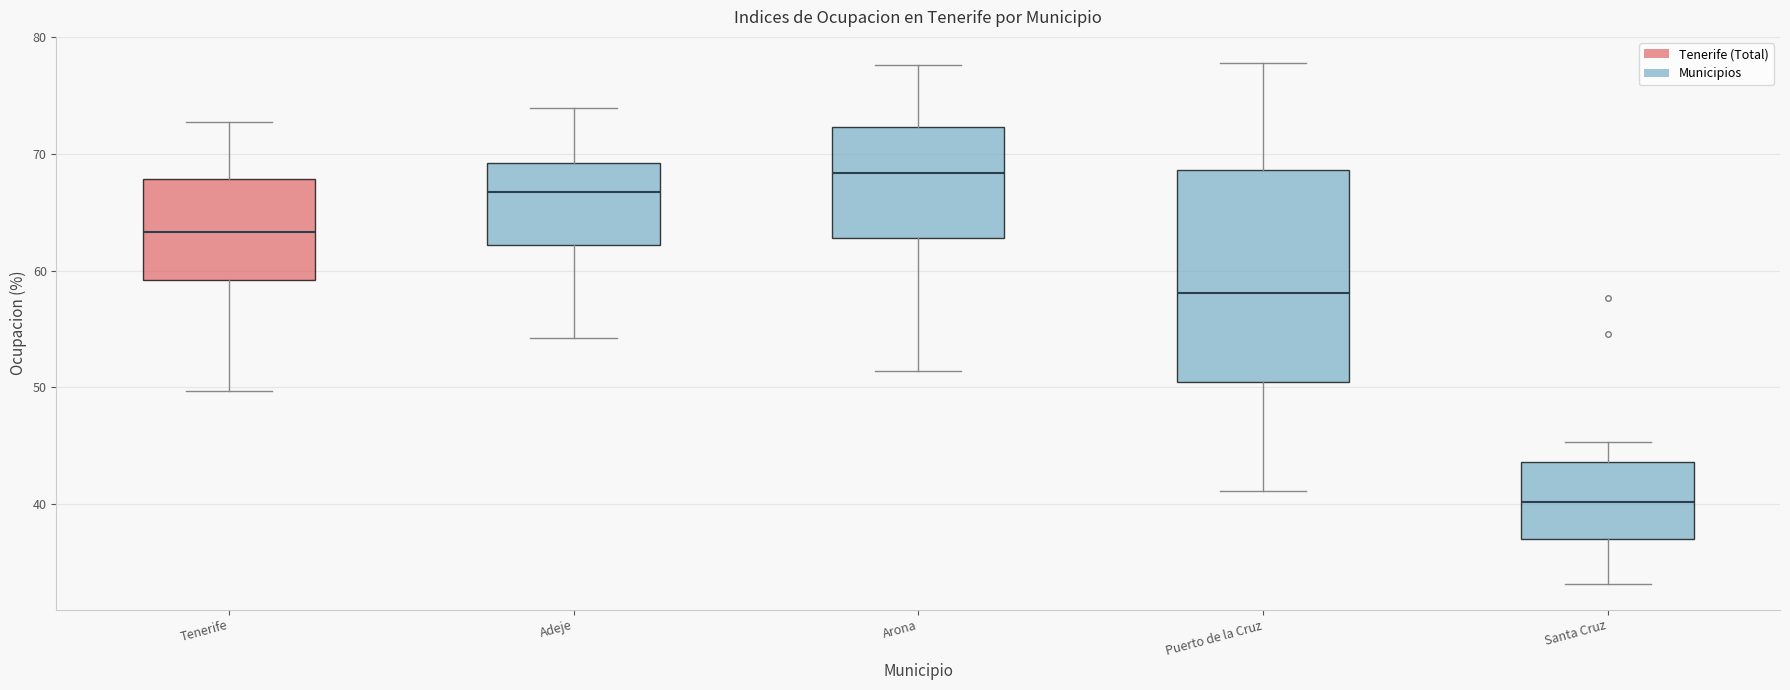

Which box is the tallest, from its lower edge to its upper edge?

Puerto de la Cruz